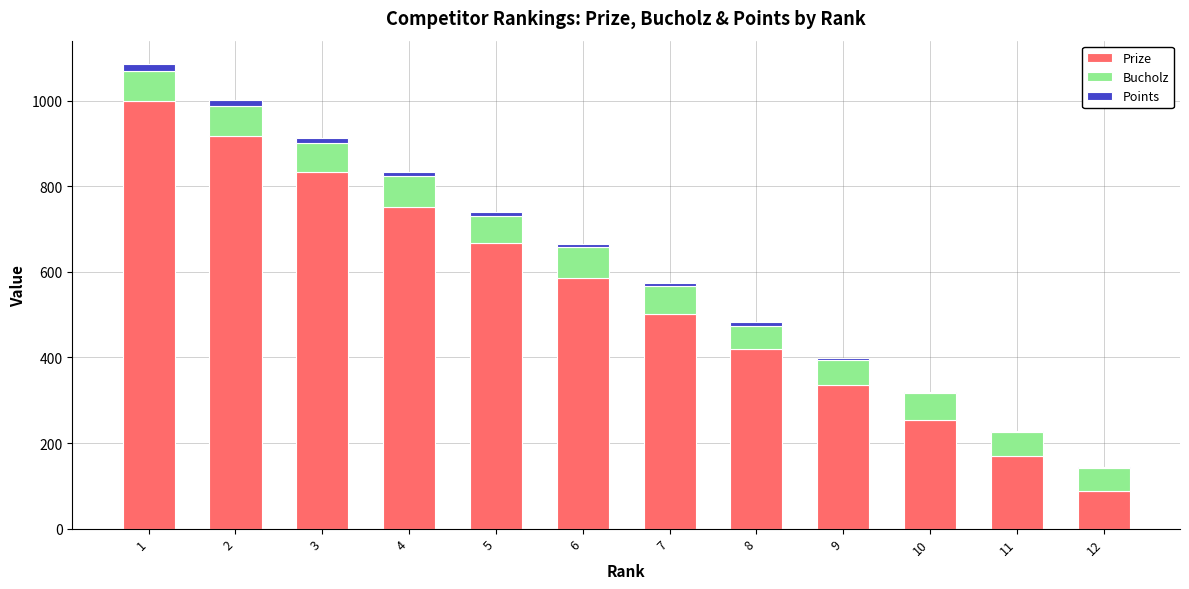

Which series changed the most between 10 and 11?

Prize